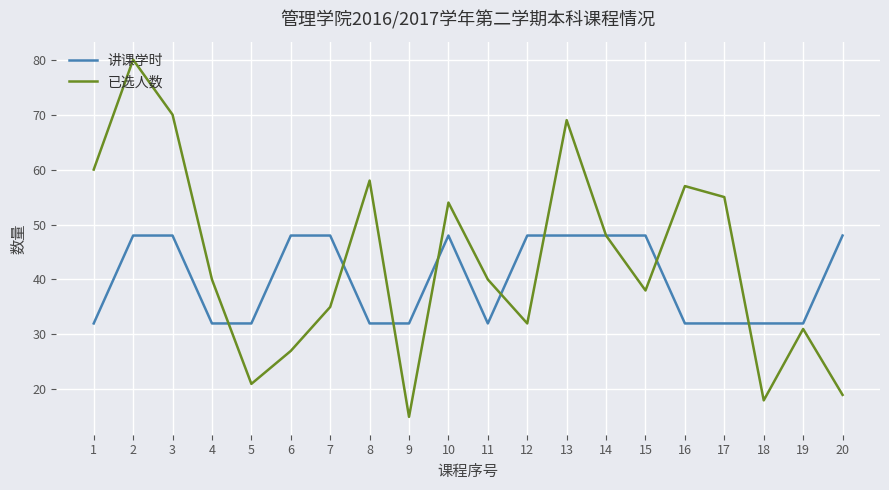

At 4, list the series in order from largest to smallest.

已选人数, 讲课学时